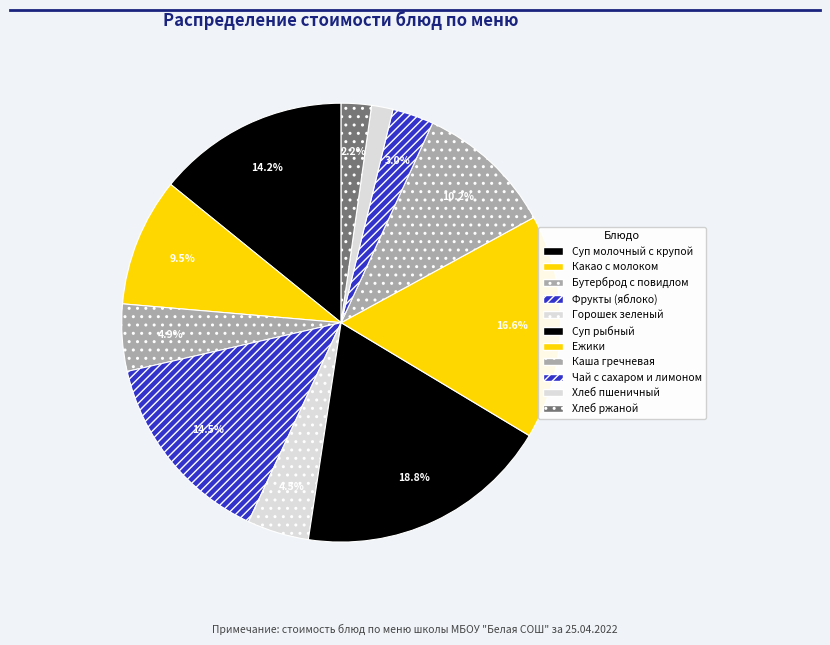

How many slices are in this pie chart?

11